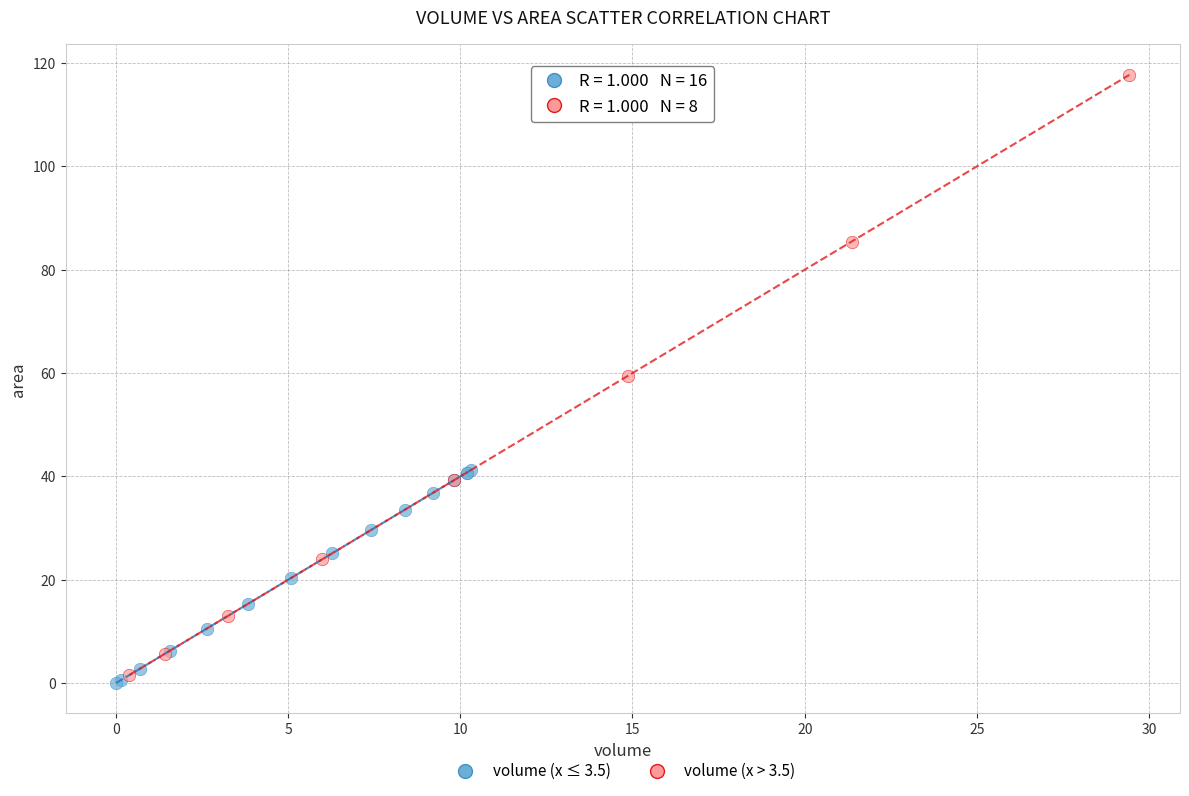

Which series has the widest spread of Y values?

volume (x > 3.5)